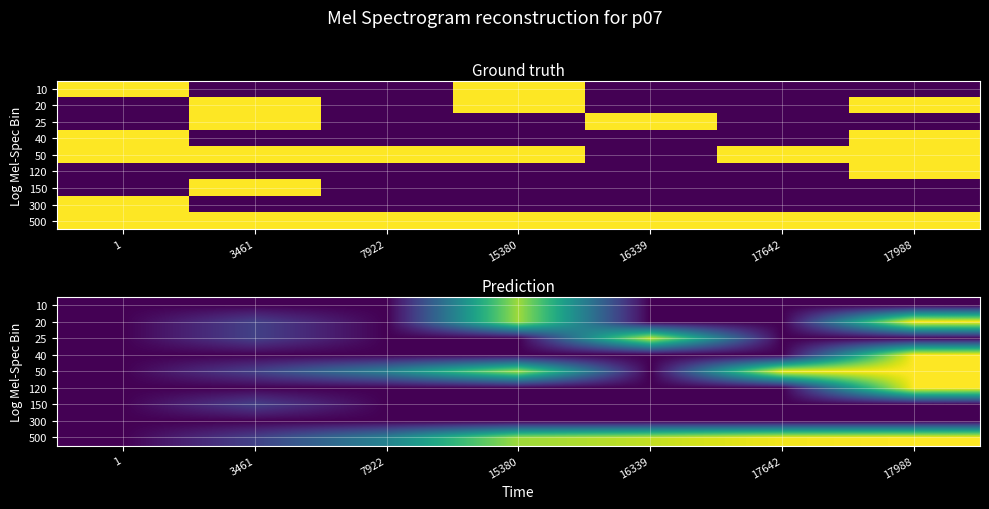

Rank the categories by 300 value from highest to lowest.

1, 3461, 7922, 15380, 16339, 17642, 17988